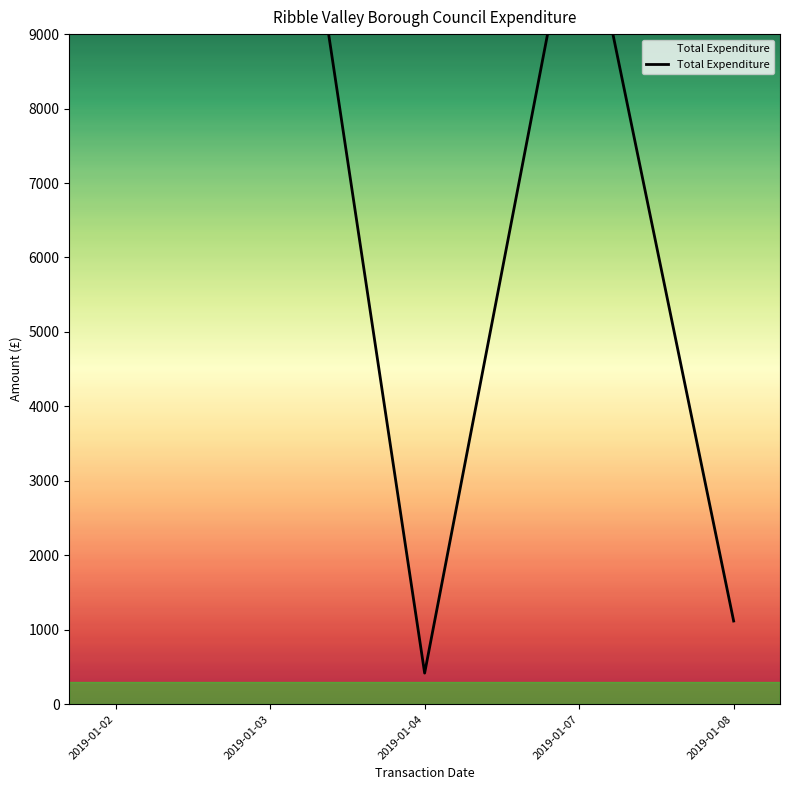

Read the value at 2019-01-07.

11204.2